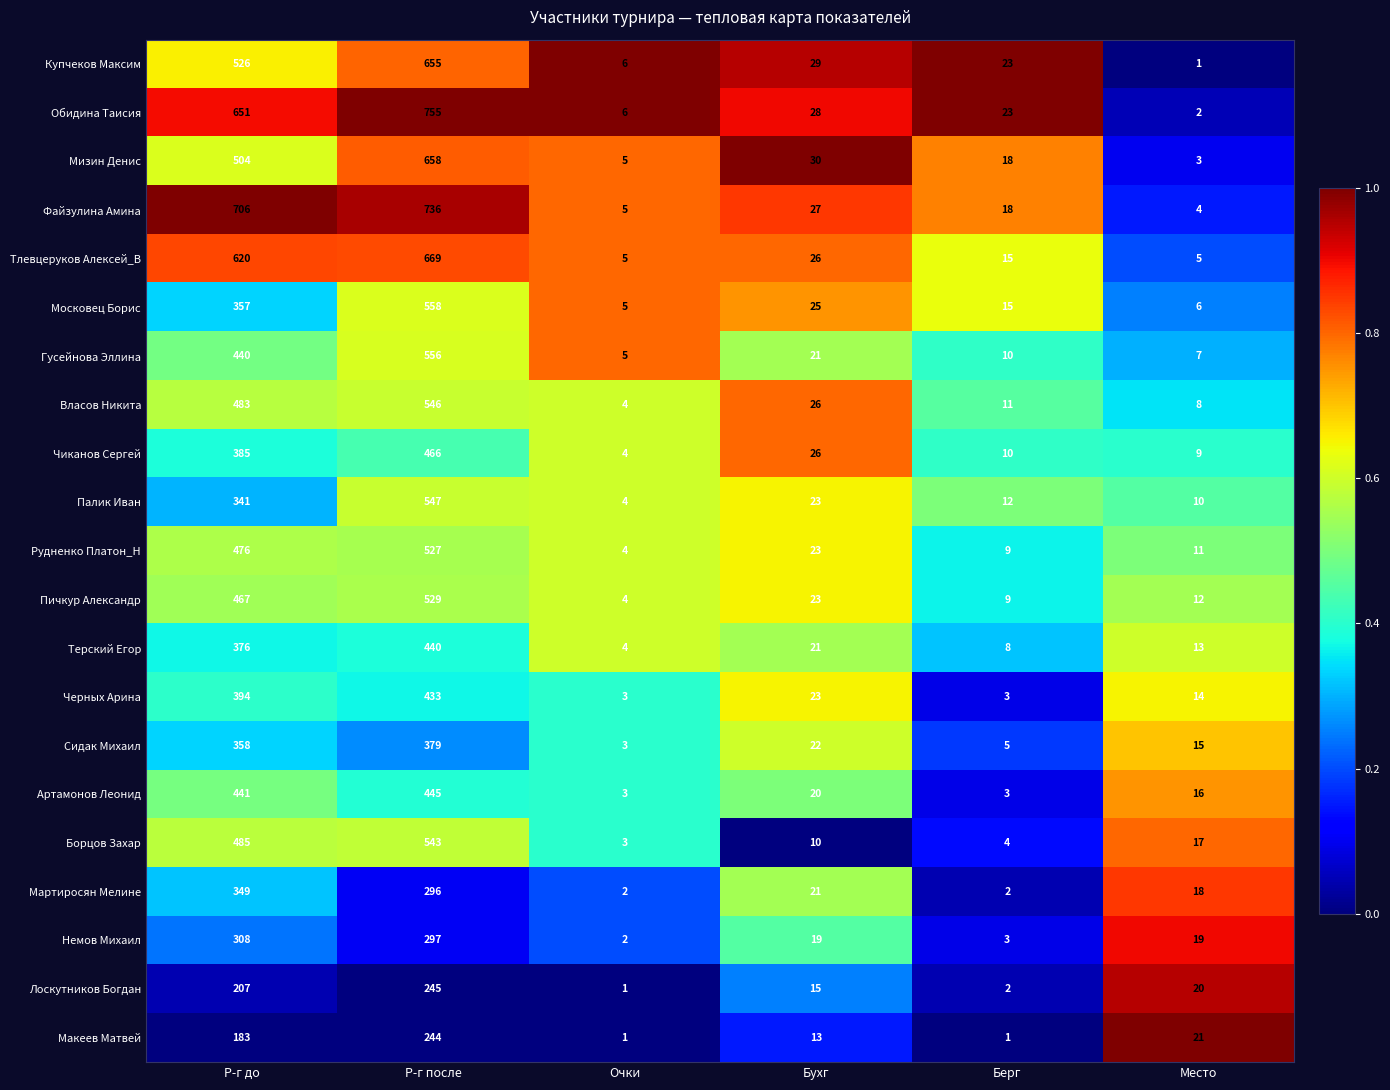

The Палик Иван series shows 341 at Р-г до. True or false?

True